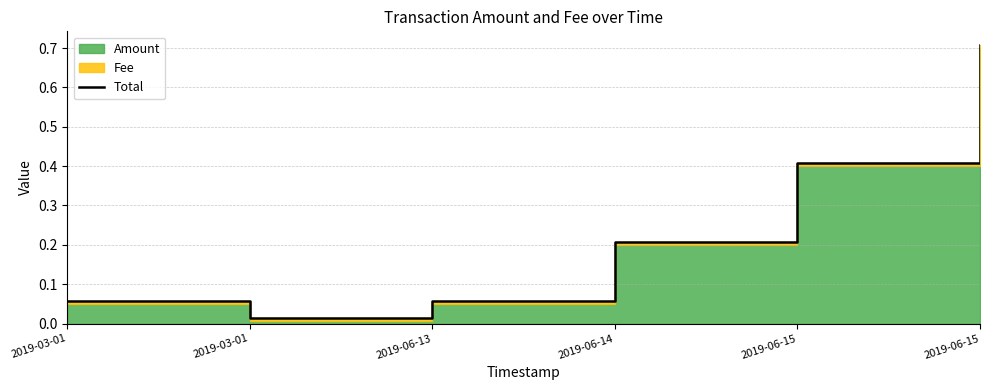

What is the difference between the maximum and minimum values?

0.7